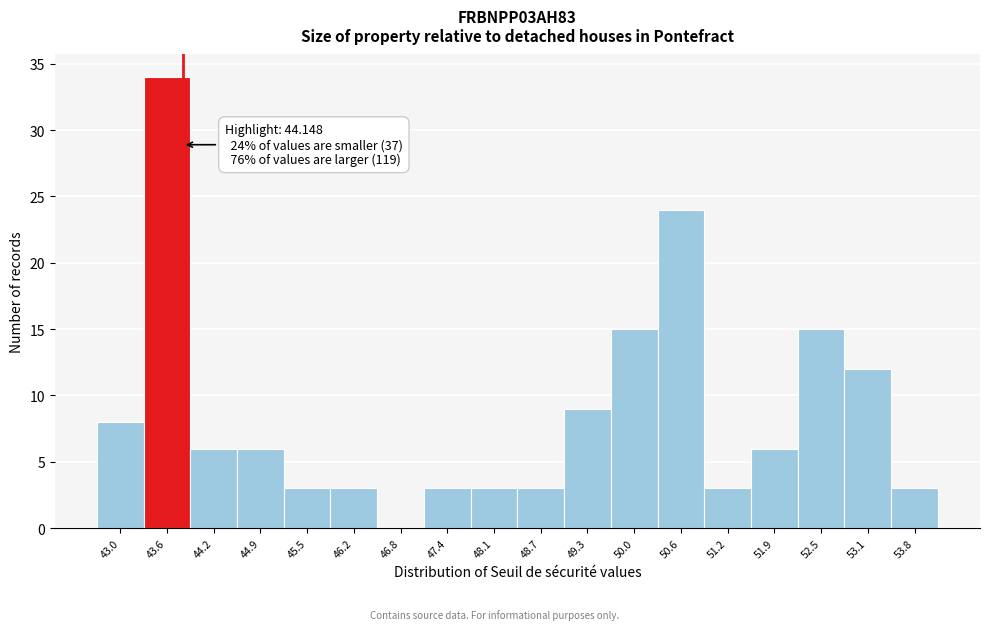

Reading right to left, list all the values displayed in this chart.

53.8=3	53.1=12	52.5=15	51.9=6	51.2=3	50.6=24	50.0=15	49.3=9	48.7=3	48.1=3	47.4=3	46.8=0	46.2=3	45.5=3	44.9=6	44.2=6	43.6=34	43.0=8